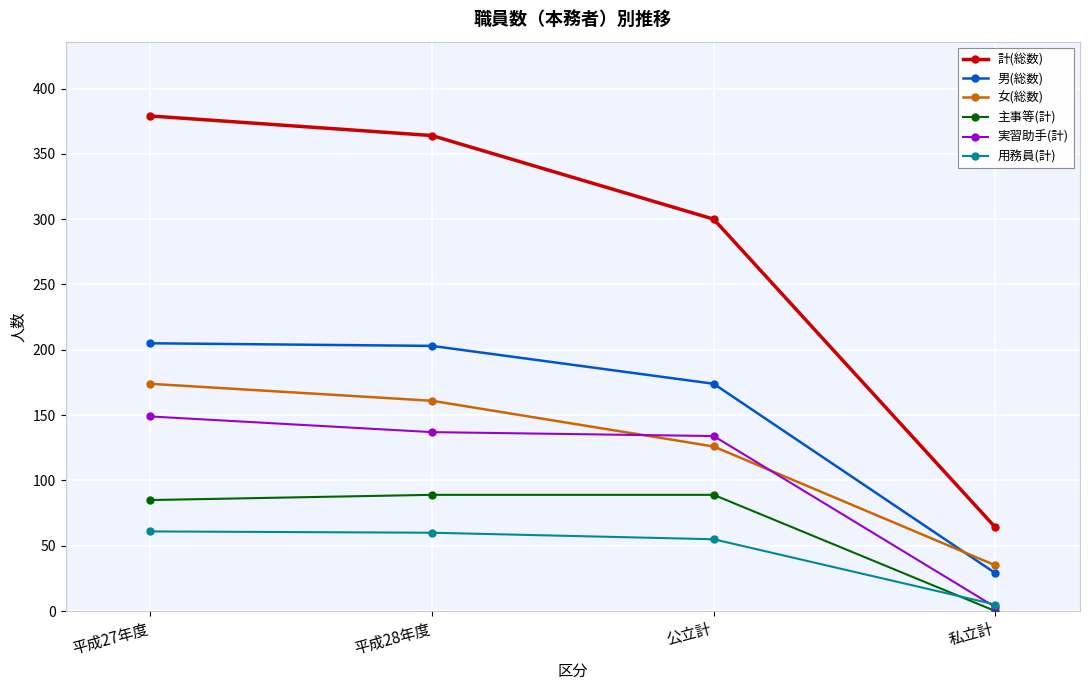

Count the number of data series in this chart.

6